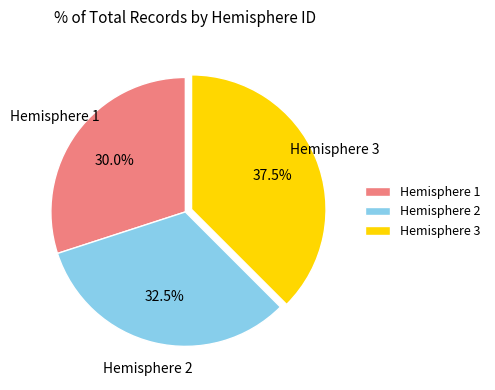

Rank the categories by value from highest to lowest.

Hemisphere 3, Hemisphere 2, Hemisphere 1